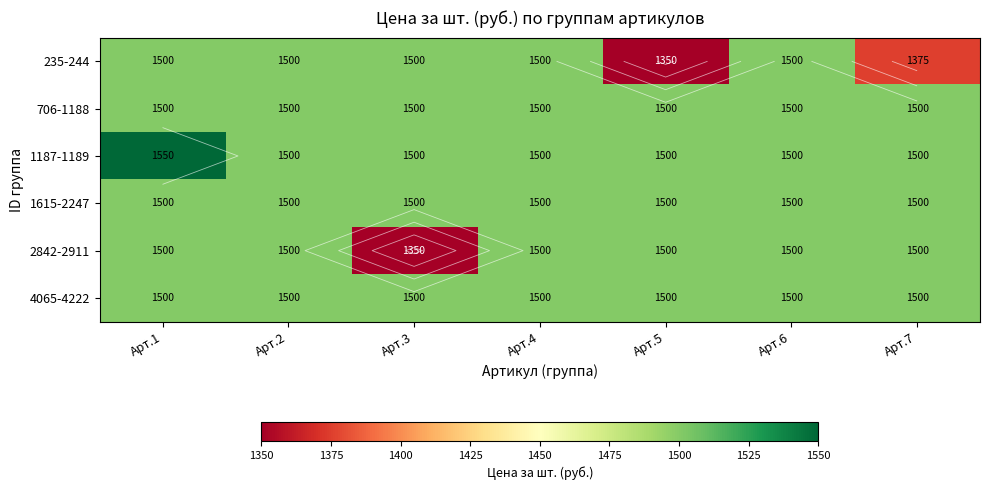

What is the sum of all 4065-4222 values?

10500